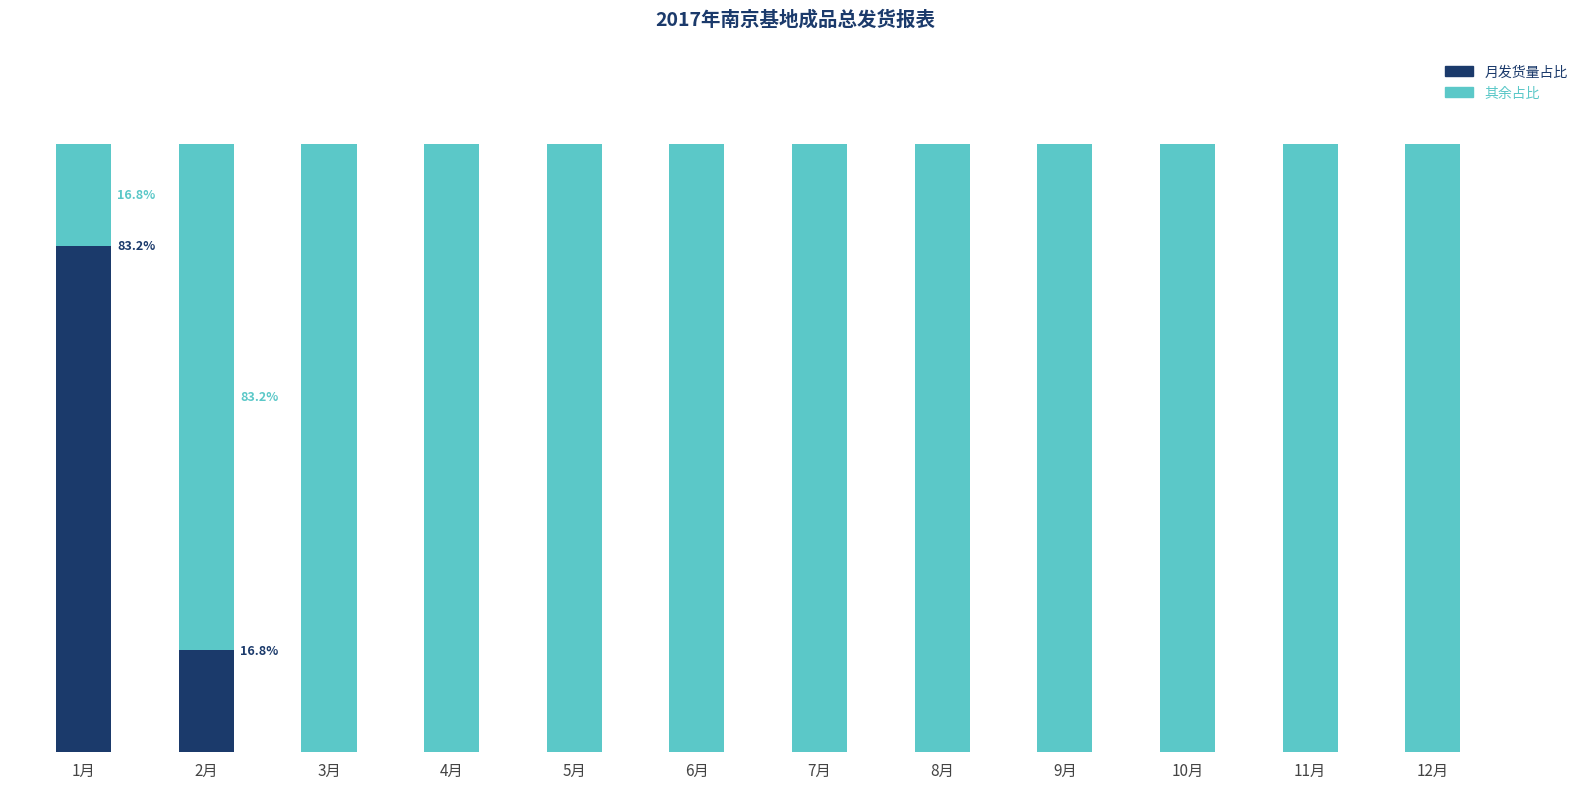

Which series has the largest total across all categories?

其余占比